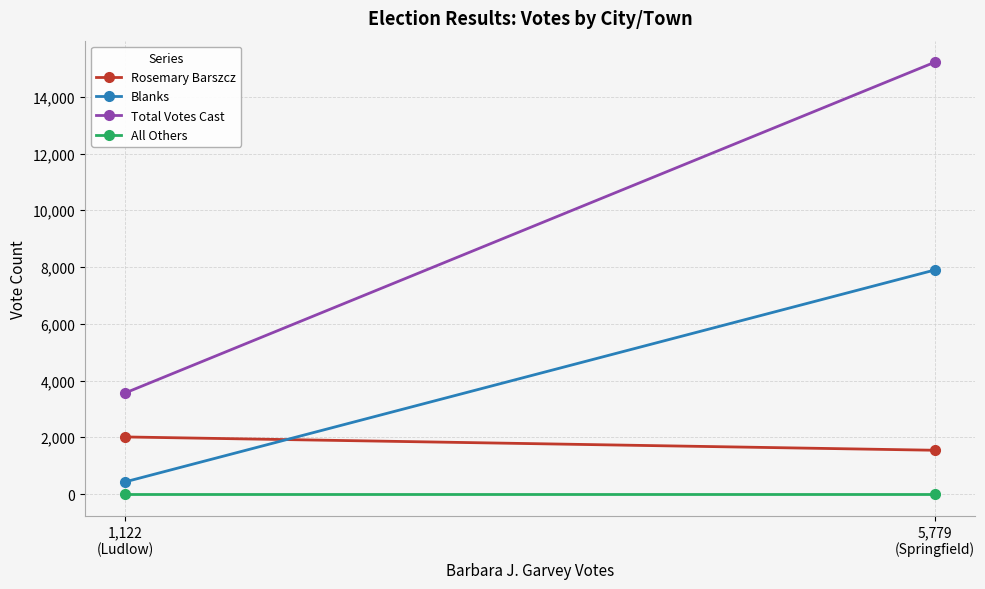

Count the Rosemary Barszcz values in the range 1543 to 2012.

2